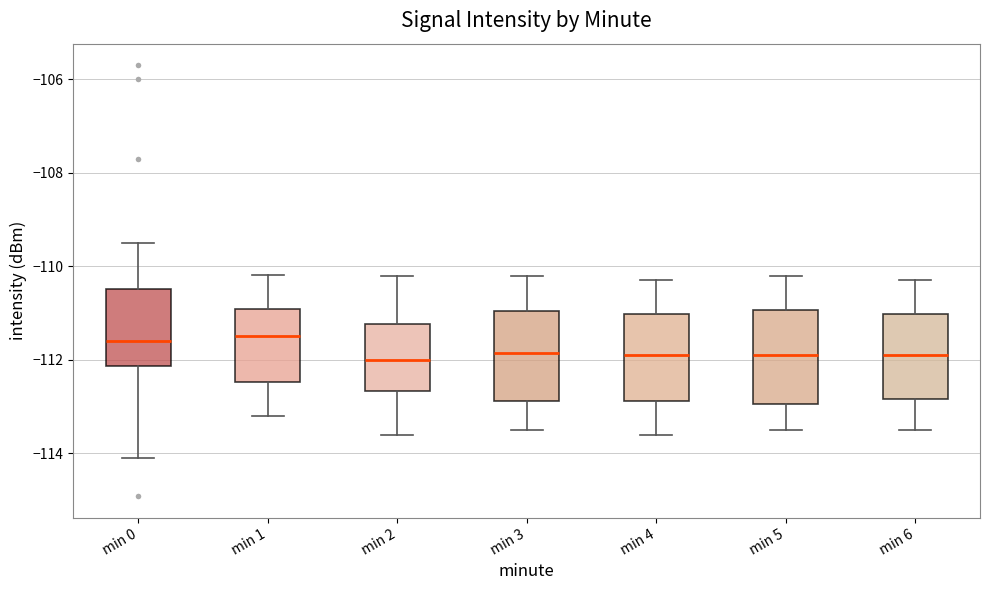

Reading left to right, read every box against the y-axis: the position of its median line, the range the box covers, and the ends of its whiskers. The values are not printed on the chart, so give them approximately, as read against the axis.

min 0: median -111.6, box -112.2 to -110.4, whiskers -114.0 to -109.4
min 1: median -111.4, box -112.4 to -111.0, whiskers -113.2 to -110.2
min 2: median -112.0, box -112.6 to -111.2, whiskers -113.6 to -110.2
min 3: median -111.8, box -112.8 to -111.0, whiskers -113.4 to -110.2
min 4: median -111.8, box -112.8 to -111.0, whiskers -113.6 to -110.2
min 5: median -111.8, box -113.0 to -111.0, whiskers -113.4 to -110.2
min 6: median -111.8, box -112.8 to -111.0, whiskers -113.4 to -110.2